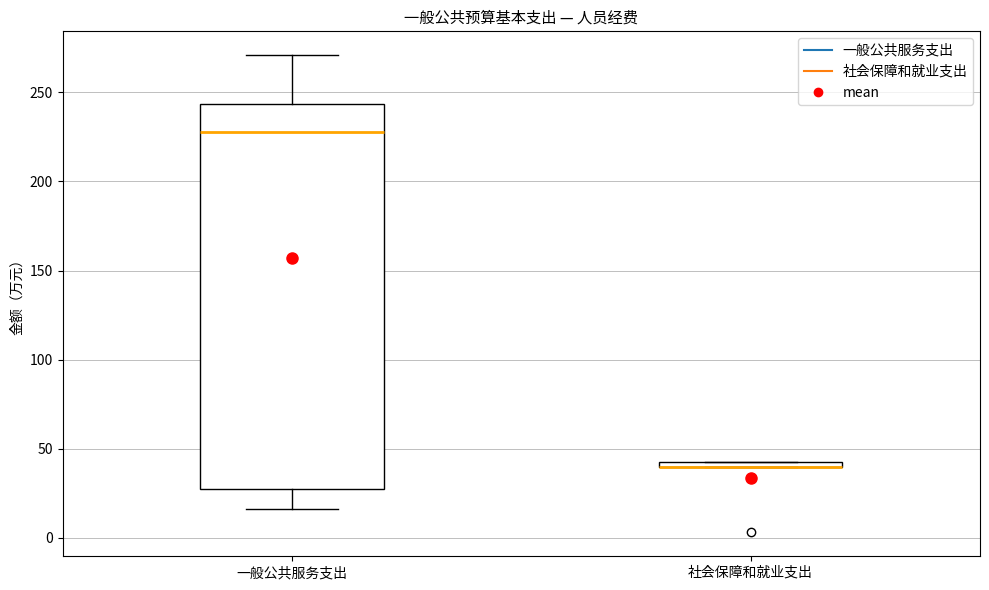

Where is the upper edge of the box for 社会保障和就业支出 on the y-axis? The values are not printed on the chart, so give them approximately, as read against the axis.

45